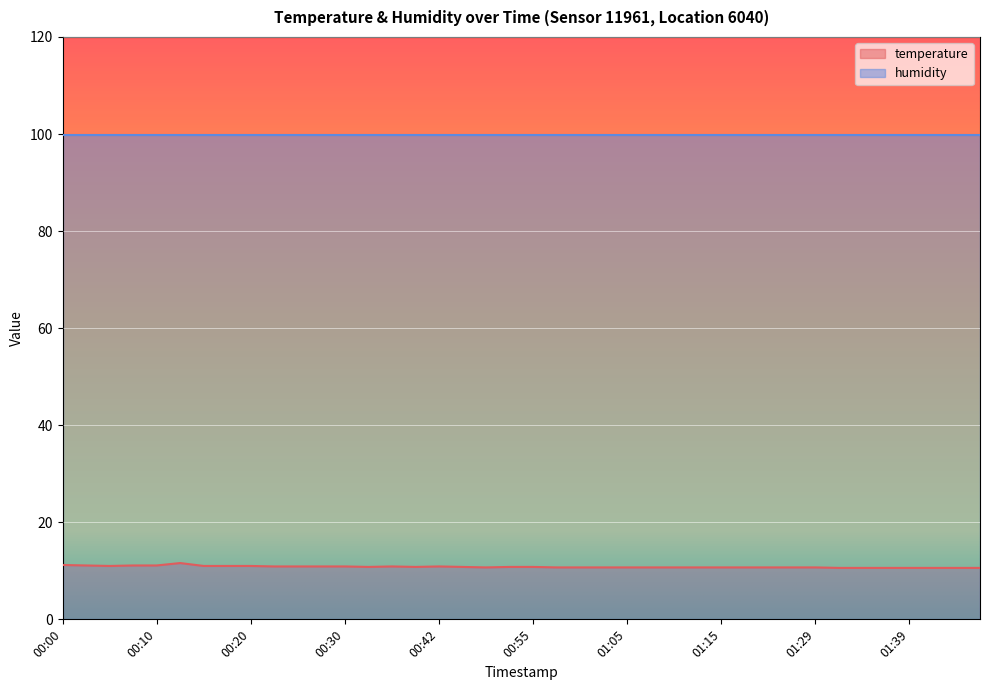

What is the label of the 18th point from the left?

00:45